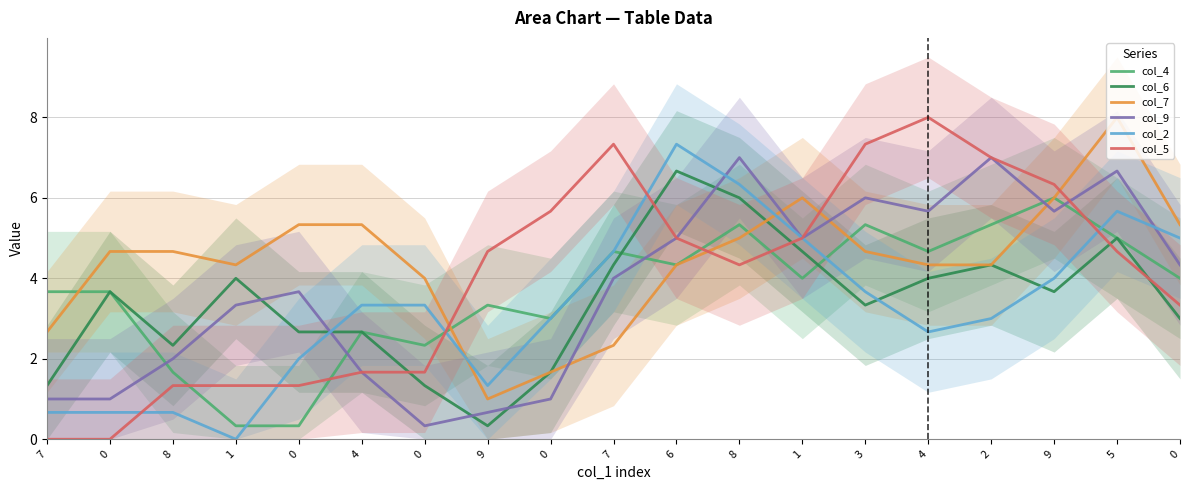

Reading left to right, list all the values displayed in this chart.

col_4: 7=3.7	0=3.7	8=1.7	1=0.3	0=0.3	4=2.7	0=2.3	9=3.3	0=3.0	7=4.7	6=4.3	8=5.3	1=4.0	3=5.3	4=4.7	2=5.3	9=6.0	5=5.0	0=4.0
col_6: 7=1.3	0=3.7	8=2.3	1=4.0	0=2.7	4=2.7	0=1.3	9=0.3	0=1.7	7=4.3	6=6.7	8=6.0	1=4.7	3=3.3	4=4.0	2=4.3	9=3.7	5=5.0	0=3.0
col_7: 7=2.7	0=4.7	8=4.7	1=4.3	0=5.3	4=5.3	0=4.0	9=1.0	0=1.7	7=2.3	6=4.3	8=5.0	1=6.0	3=4.7	4=4.3	2=4.3	9=6.0	5=8.0	0=5.3
col_9: 7=1.0	0=1.0	8=2.0	1=3.3	0=3.7	4=1.7	0=0.3	9=0.7	0=1.0	7=4.0	6=5.0	8=7.0	1=5.0	3=6.0	4=5.7	2=7.0	9=5.7	5=6.7	0=4.3
col_2: 7=0.7	0=0.7	8=0.7	1=0.0	0=2.0	4=3.3	0=3.3	9=1.3	0=3.0	7=4.7	6=7.3	8=6.3	1=5.0	3=3.7	4=2.7	2=3.0	9=4.0	5=5.7	0=5.0
col_5: 7=0.0	0=0.0	8=1.3	1=1.3	0=1.3	4=1.7	0=1.7	9=4.7	0=5.7	7=7.3	6=5.0	8=4.3	1=5.0	3=7.3	4=8.0	2=7.0	9=6.3	5=4.7	0=3.3